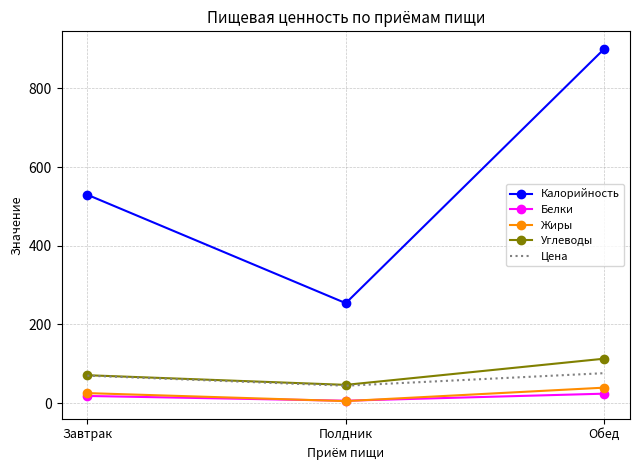

Read the Углеводы value at Обед.

112.8